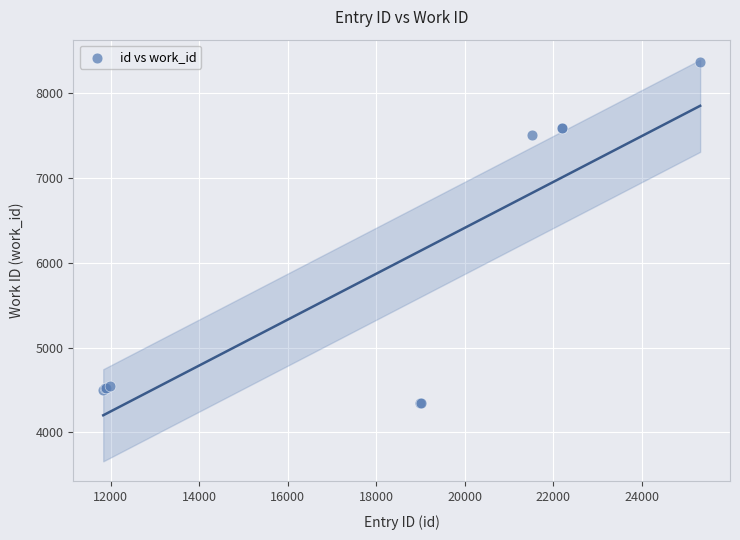

What Y value in the scatter plot is closest to 6358?

7508